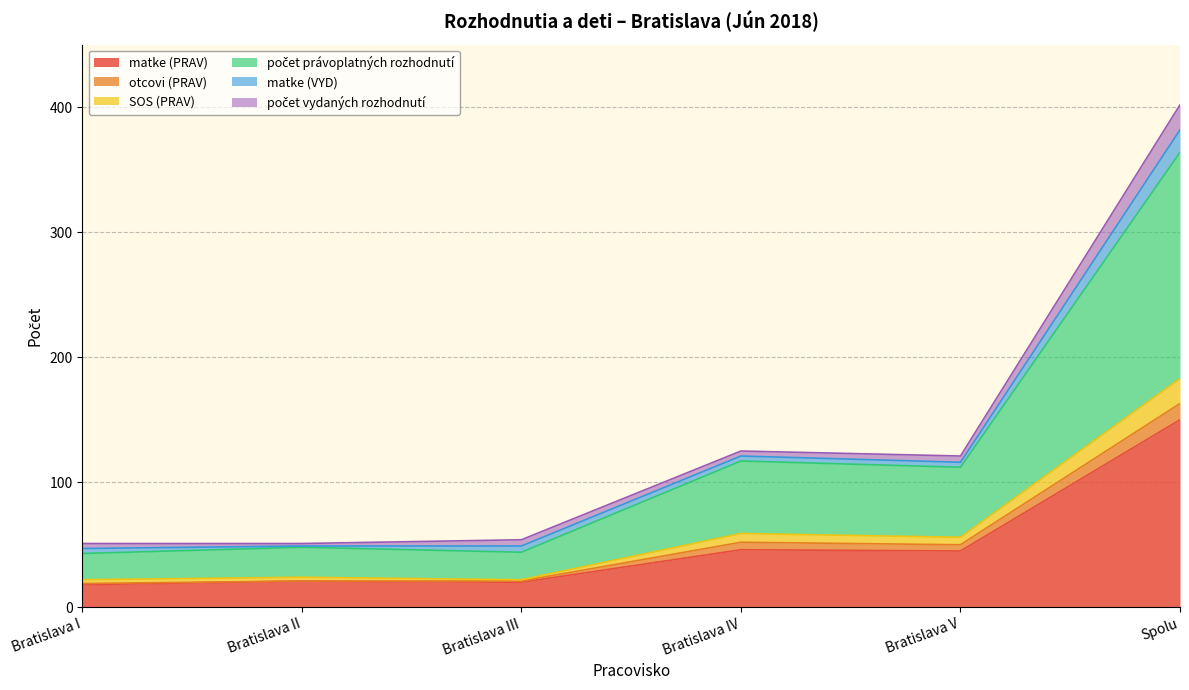

How many interior local peaks does the matke (PRAV) series have?

2